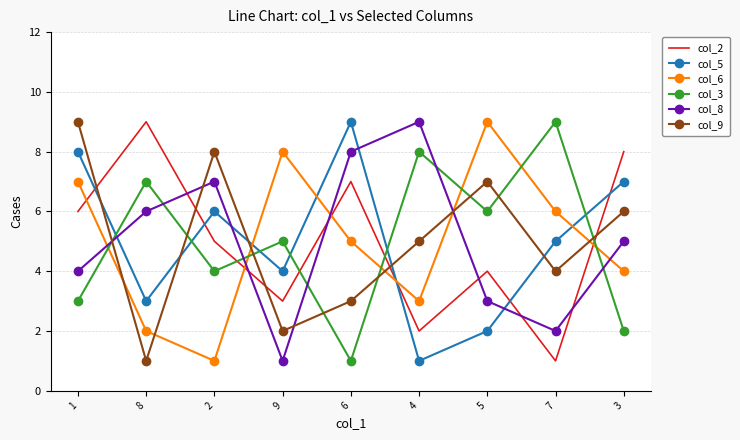

Which category has the highest value in the col_6 series?

5